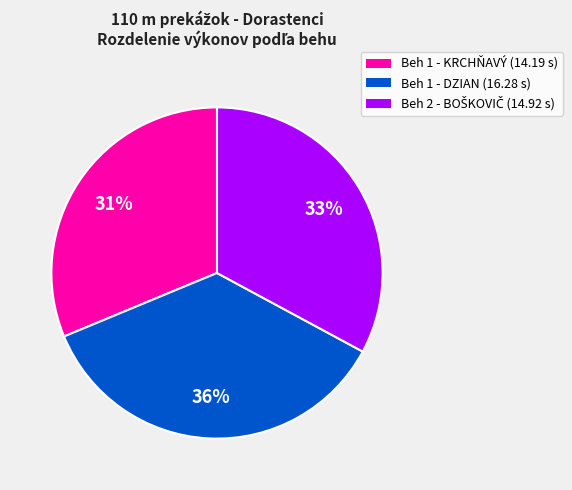

Which has a higher value, Beh 1 - DZIAN (16.28 s) or Beh 1 - KRCHŇAVÝ (14.19 s)?

Beh 1 - DZIAN (16.28 s)